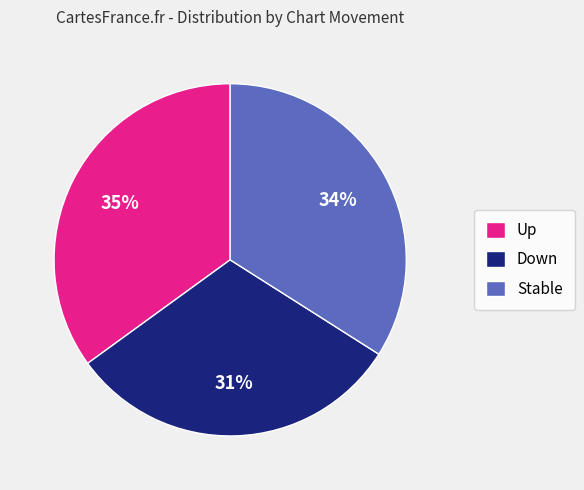

Is it true that Stable is 34% of the pie?

True